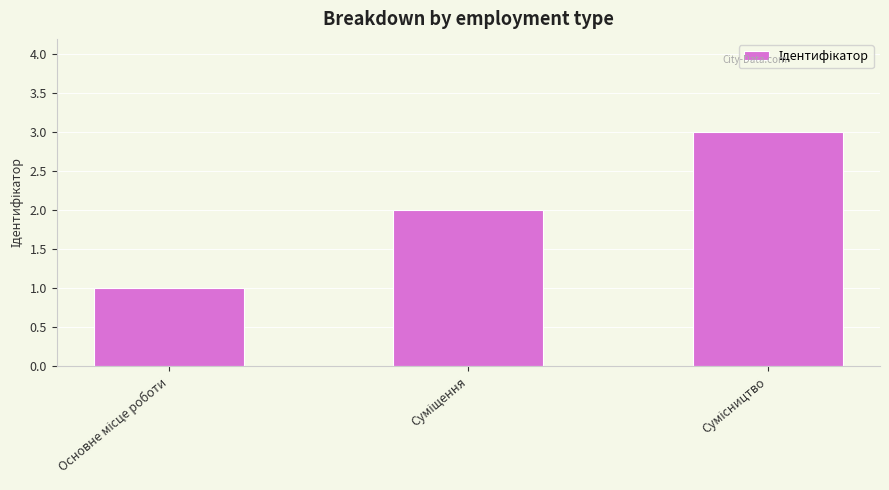

What is the greatest value displayed?

3